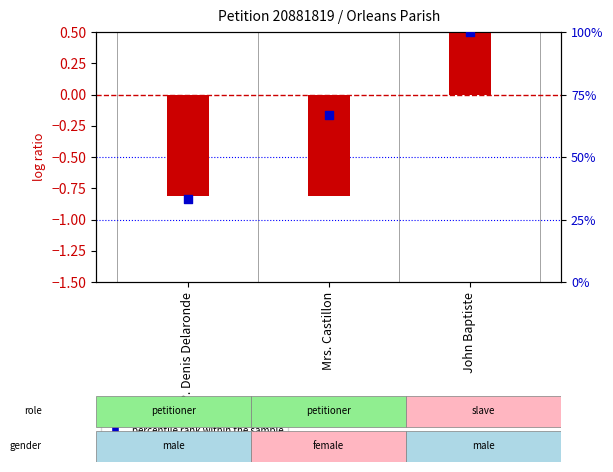

Is the value of percentile rank within the sample at Mrs. Castillon greater than the value of log ratio at John Baptiste?

Yes